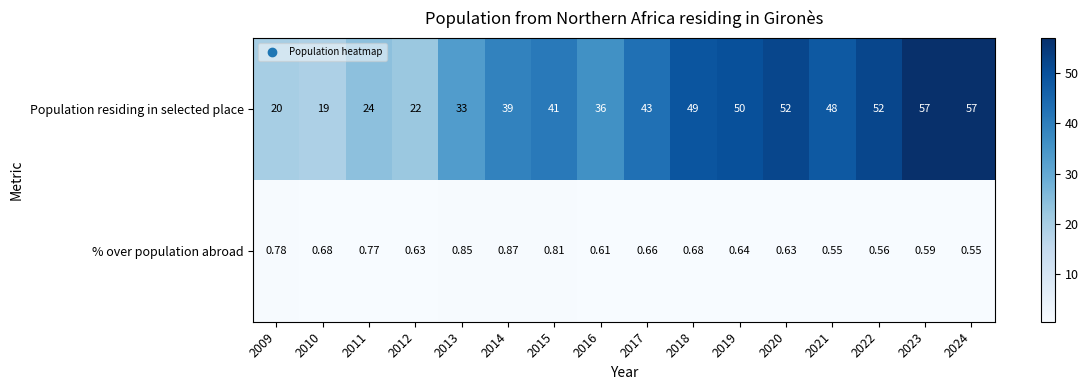

List the series in order of their overall mean, highest first.

Population residing in selected place, % over population abroad